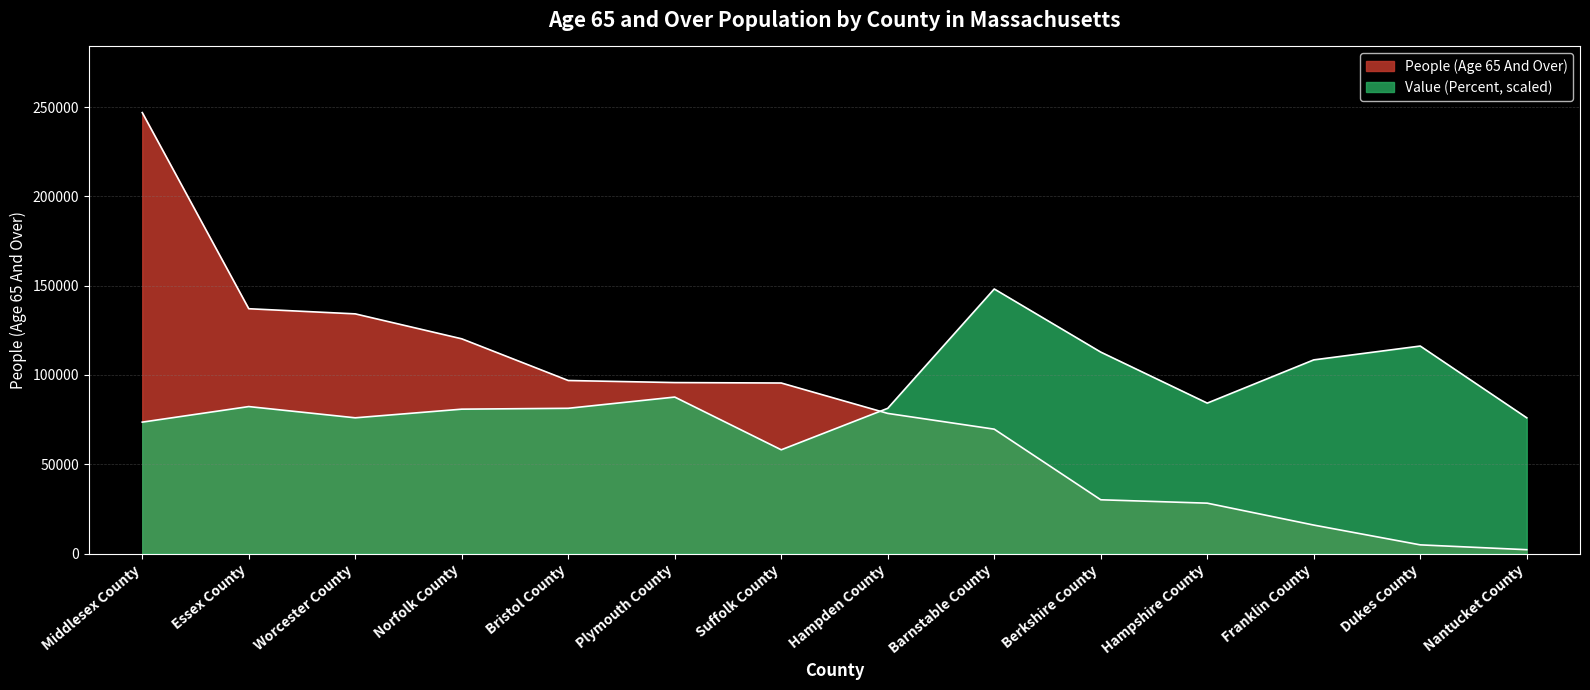

True or false: Value (Percent) and People (Age 65 And Over) intersect in this chart.

True